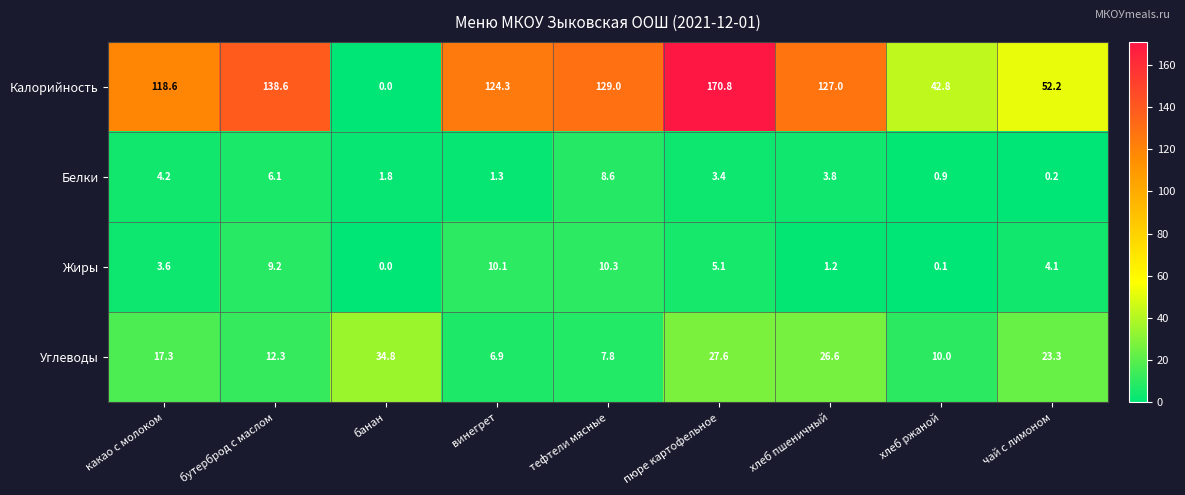

Which series has the largest range (max minus min)?

Калорийность